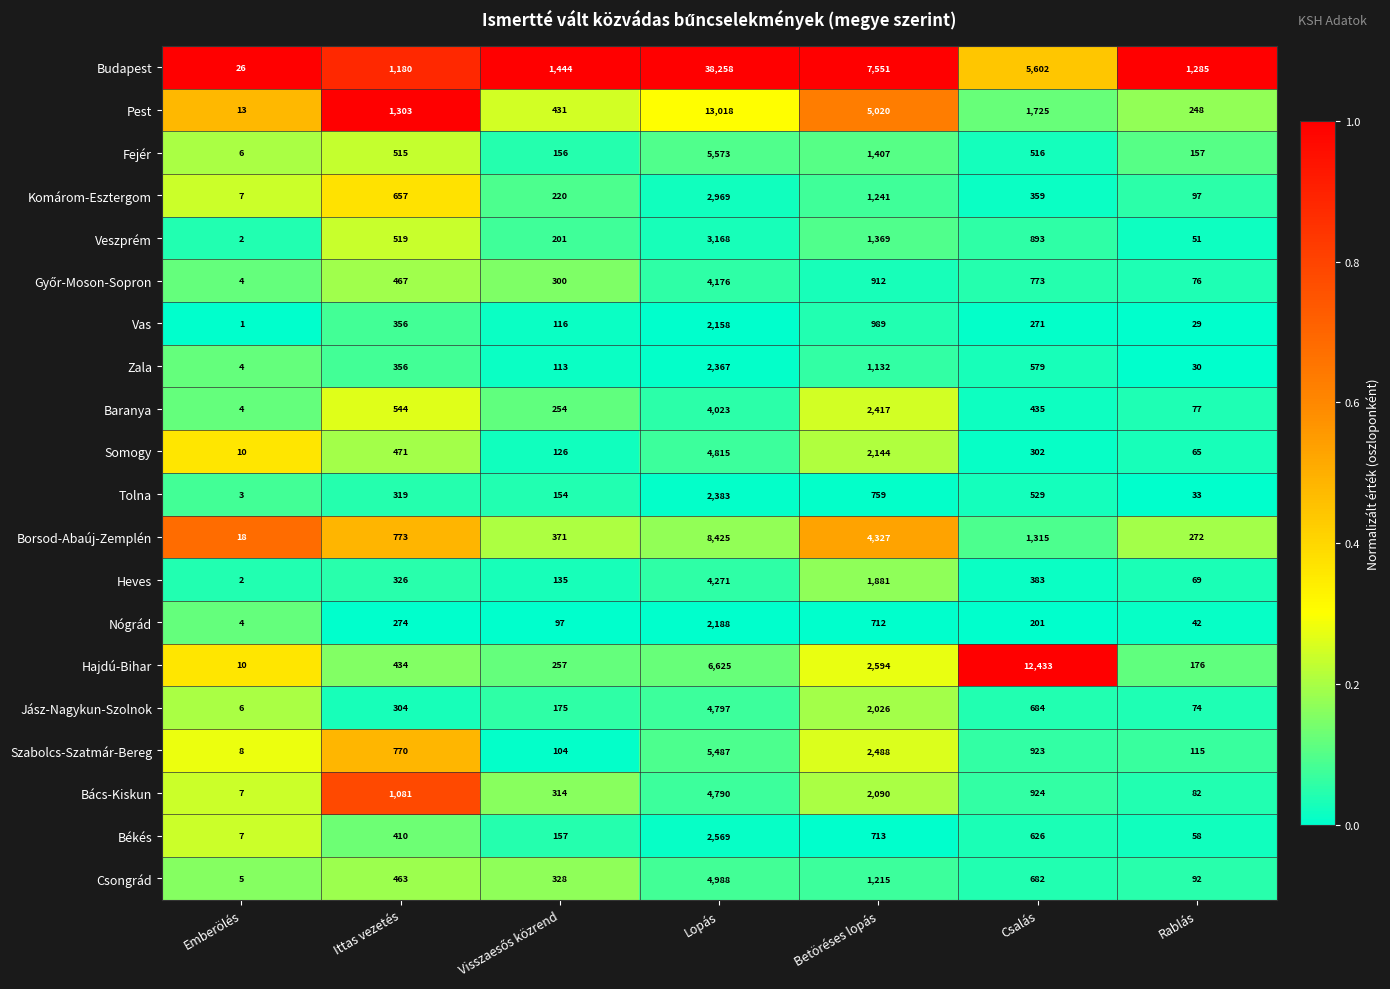

Which series has the widest spread of values?

Budapest